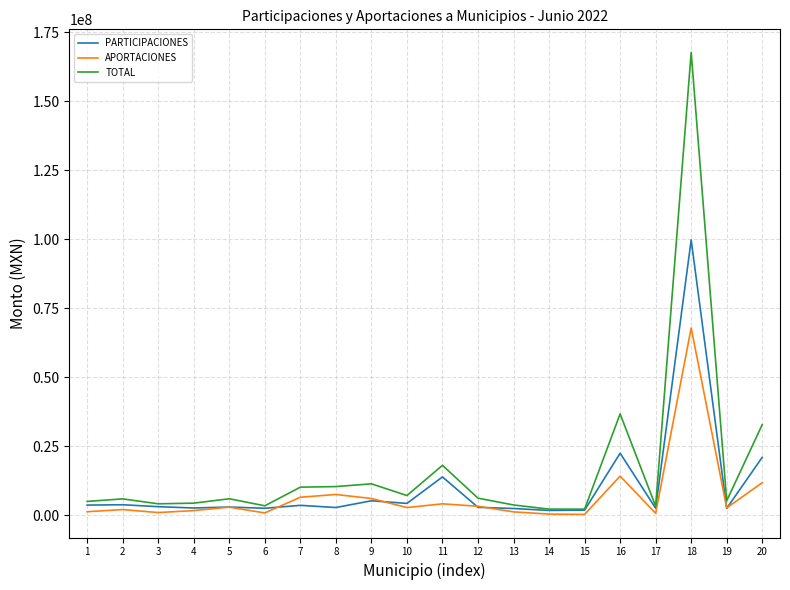

What is the sum of all TOTAL values?

347399681.5